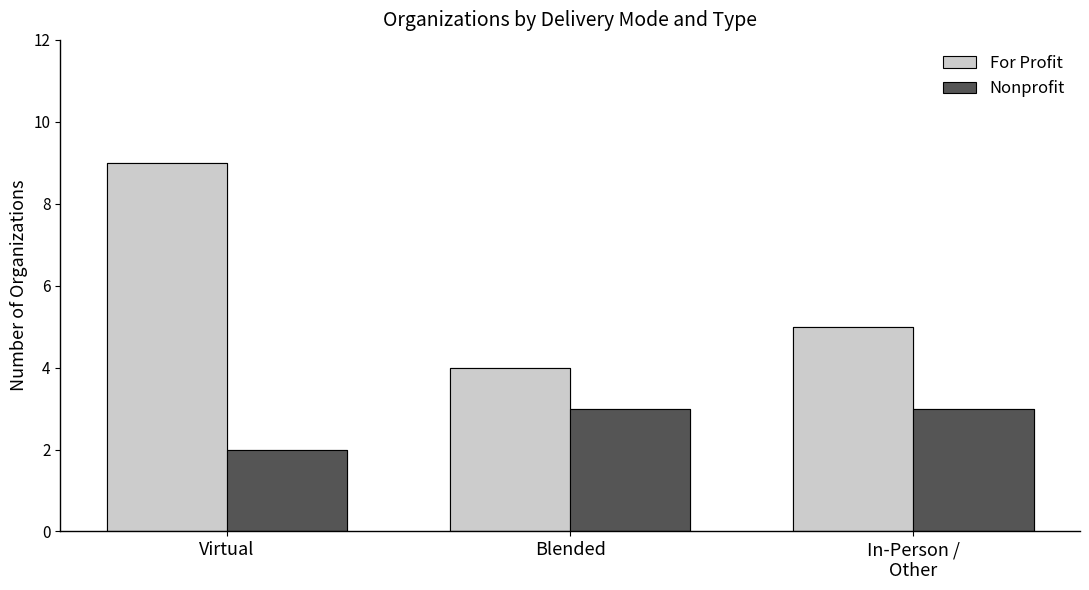

At how many categories does at least one series exceed 5?

1